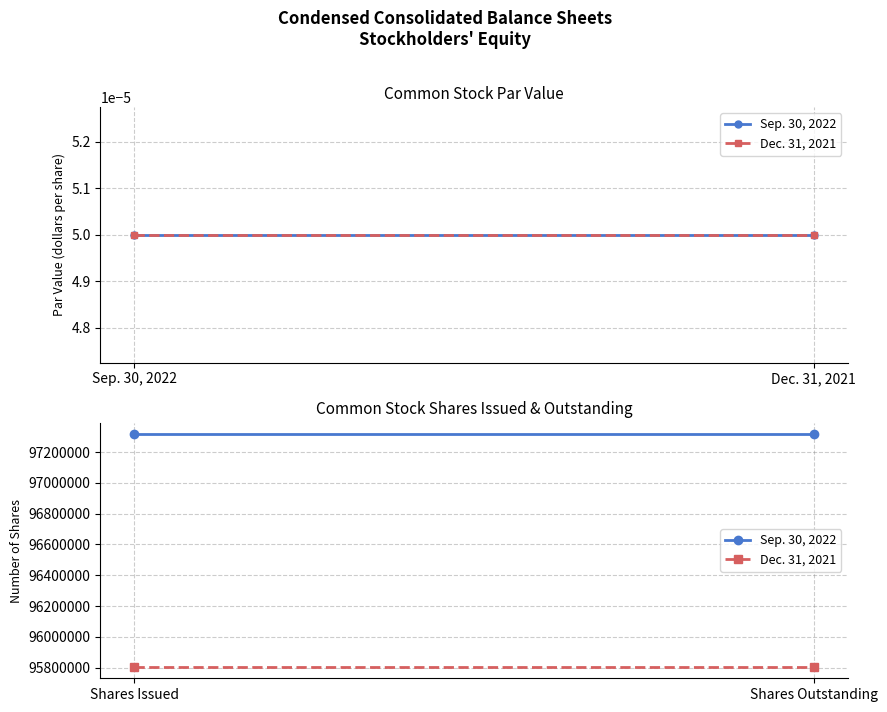

What is the minimum value shown in the chart?

95806063